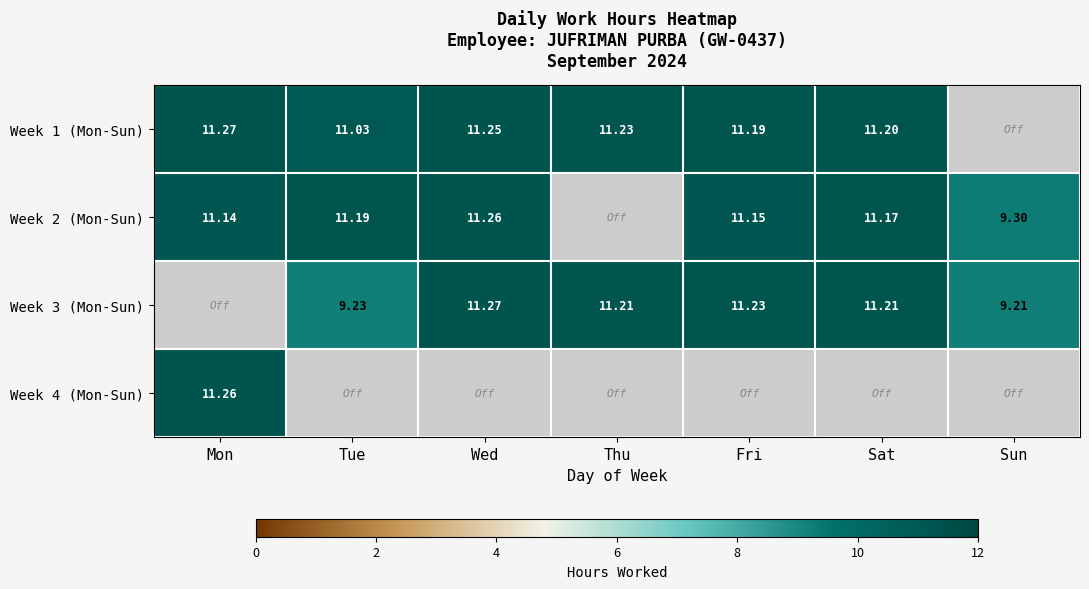

At how many categories does at least one series exceed 7?

7